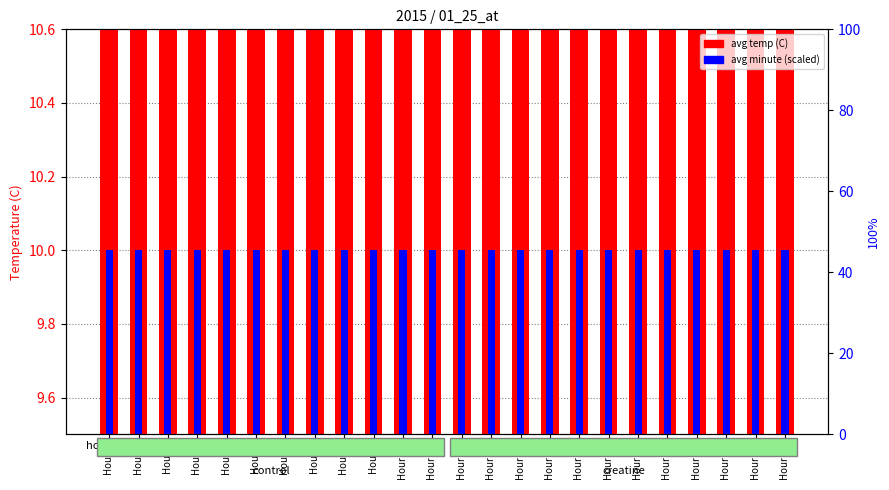

What is the sum of all avg minute (scaled) values?

12.0